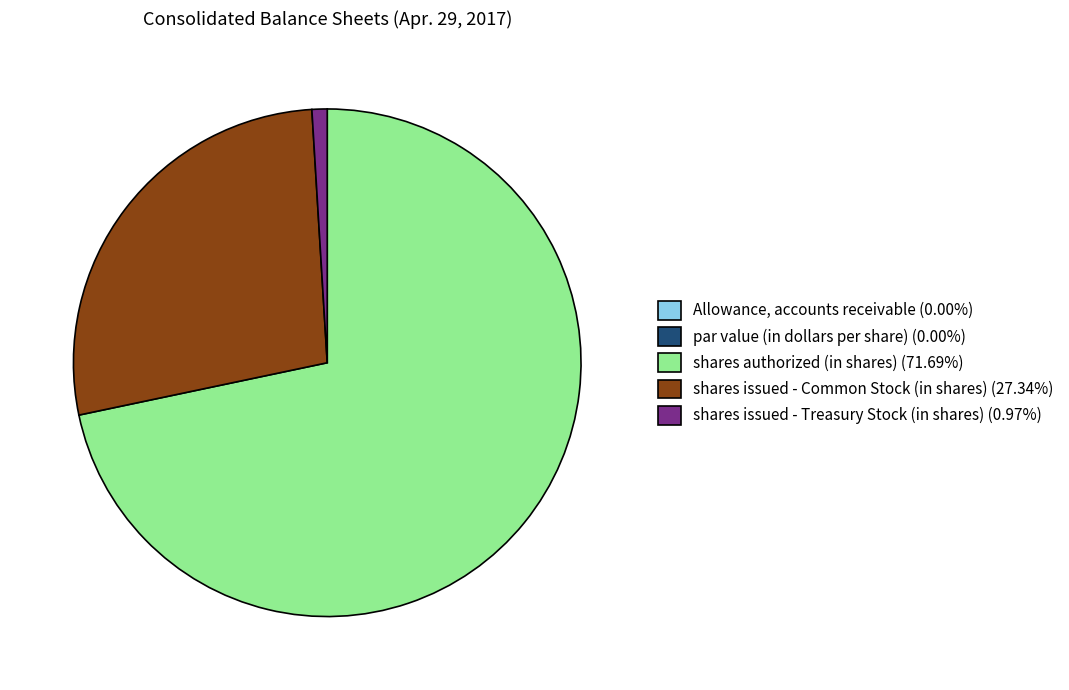

Does shares authorized (in shares) account for over 50% of the chart?

Yes